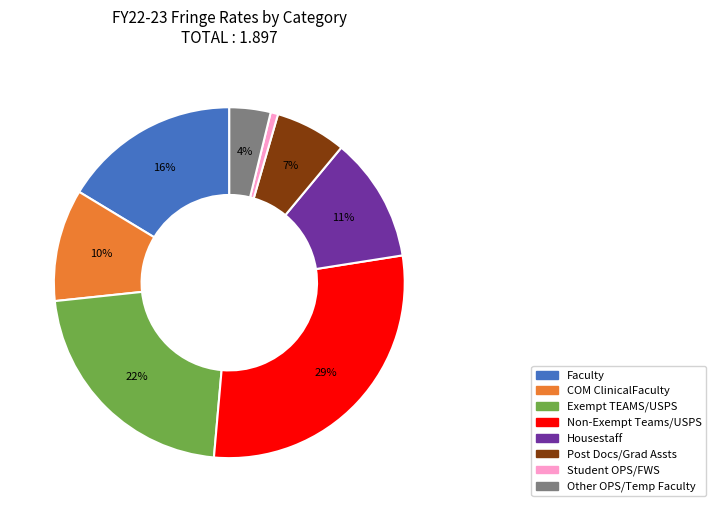

Rank the categories by value from lowest to highest.

Student OPS/FWS, Other OPS/Temp Faculty, Post Docs/Grad Assts, COM ClinicalFaculty, Housestaff, Faculty, Exempt TEAMS/USPS, Non-Exempt Teams/USPS